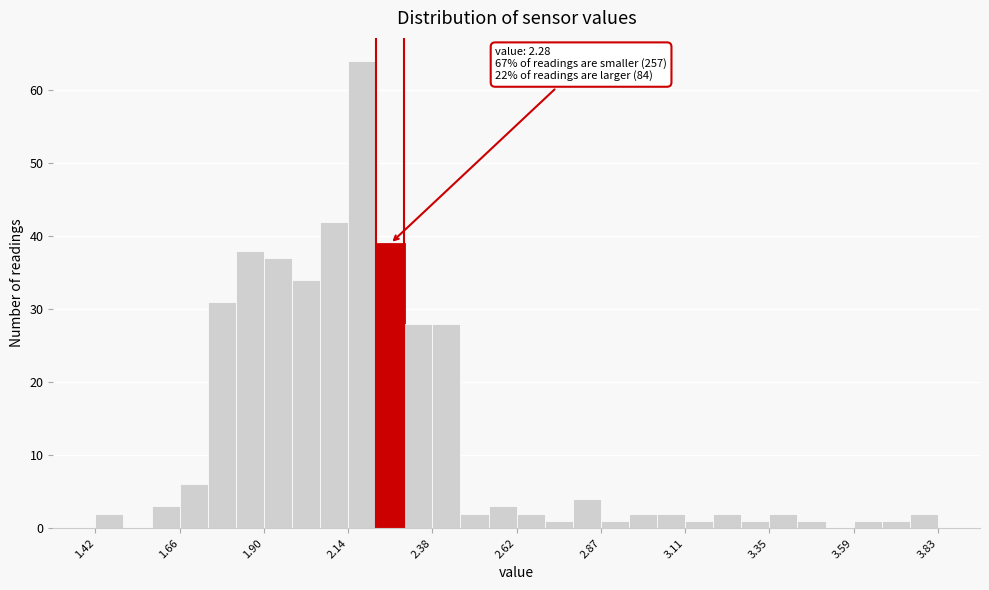

Read against the x-axis, roughly where is the centre of the tallest bar?

2.20